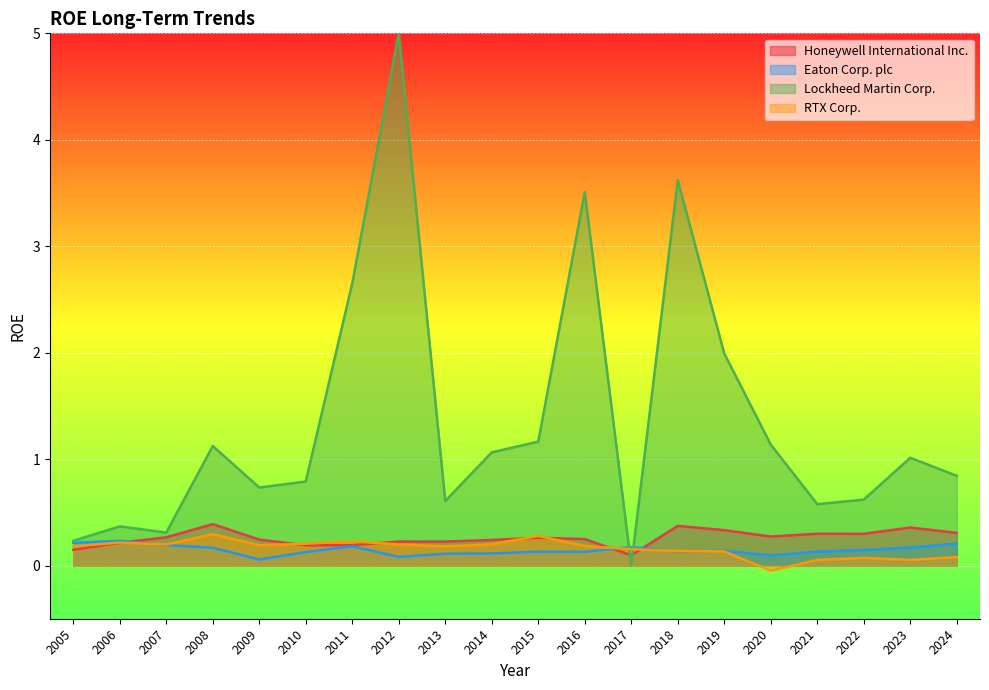

True or false: RTX Corp. has a value of 0.3 at 2016.

False